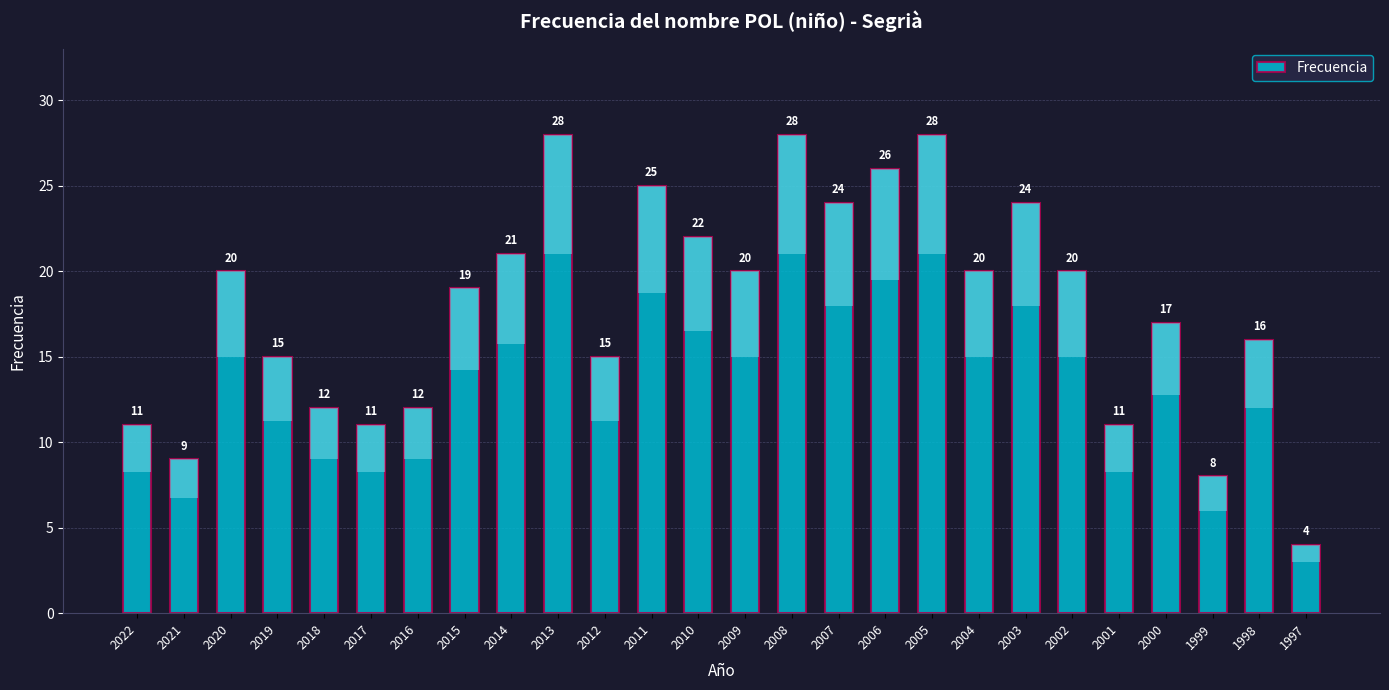

What is the difference between the values at 2002 and 2012?

5